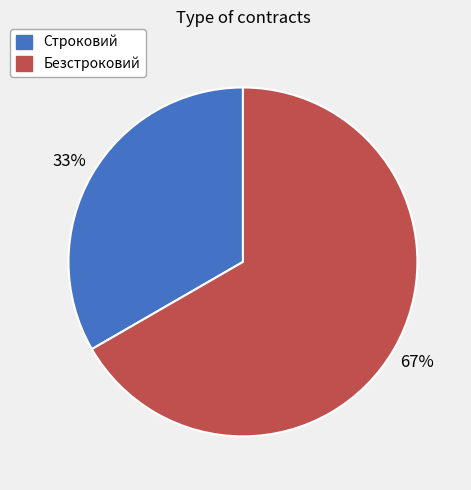

Combined, do Строковий and Безстроковий account for over 50%?

Yes